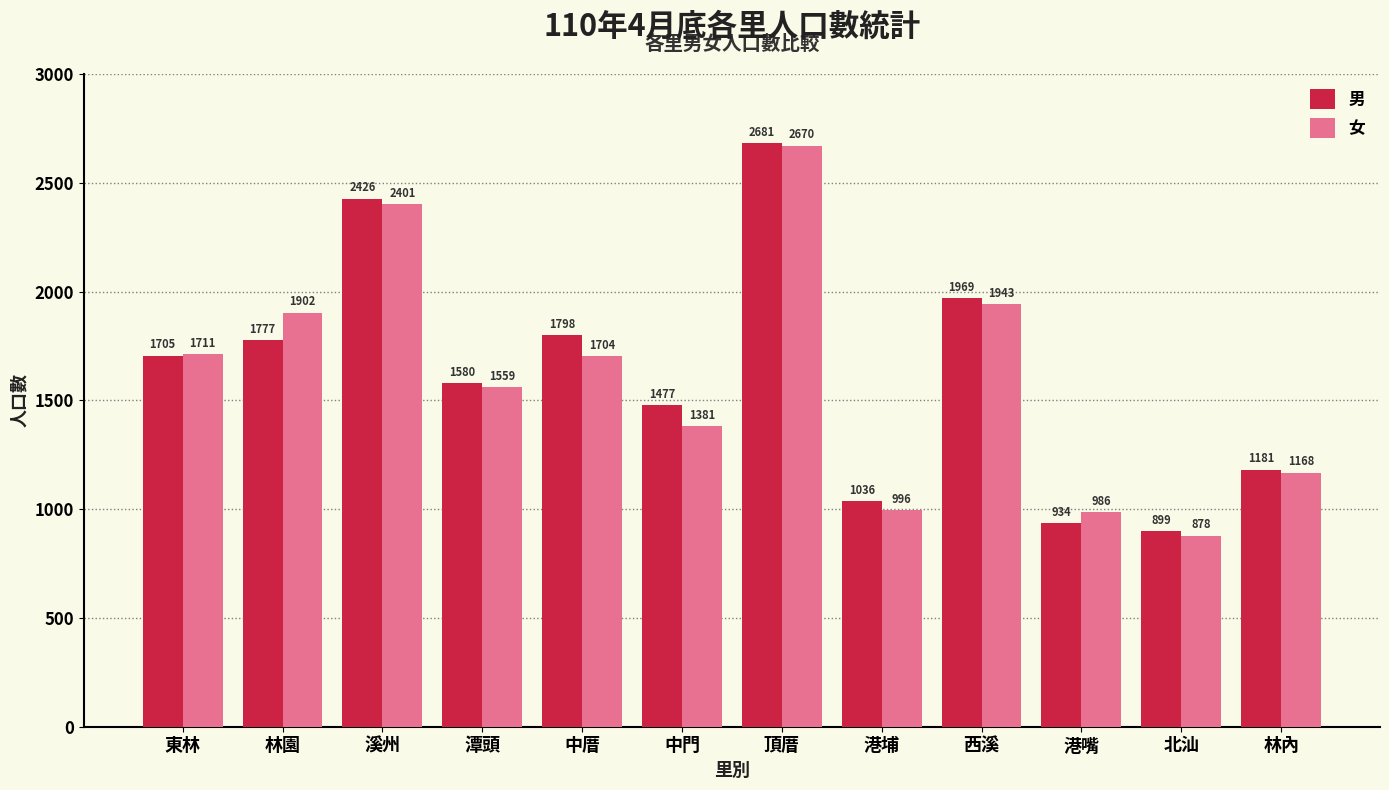

How many data points in 女 are less than 1704?

6